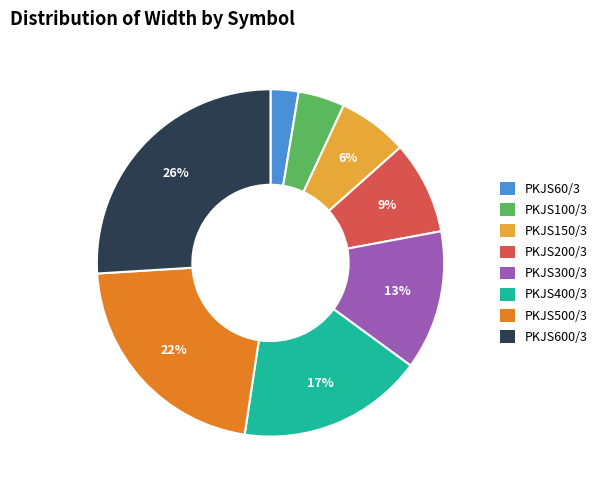

To the nearest percent, what is the average slice percentage?

12%